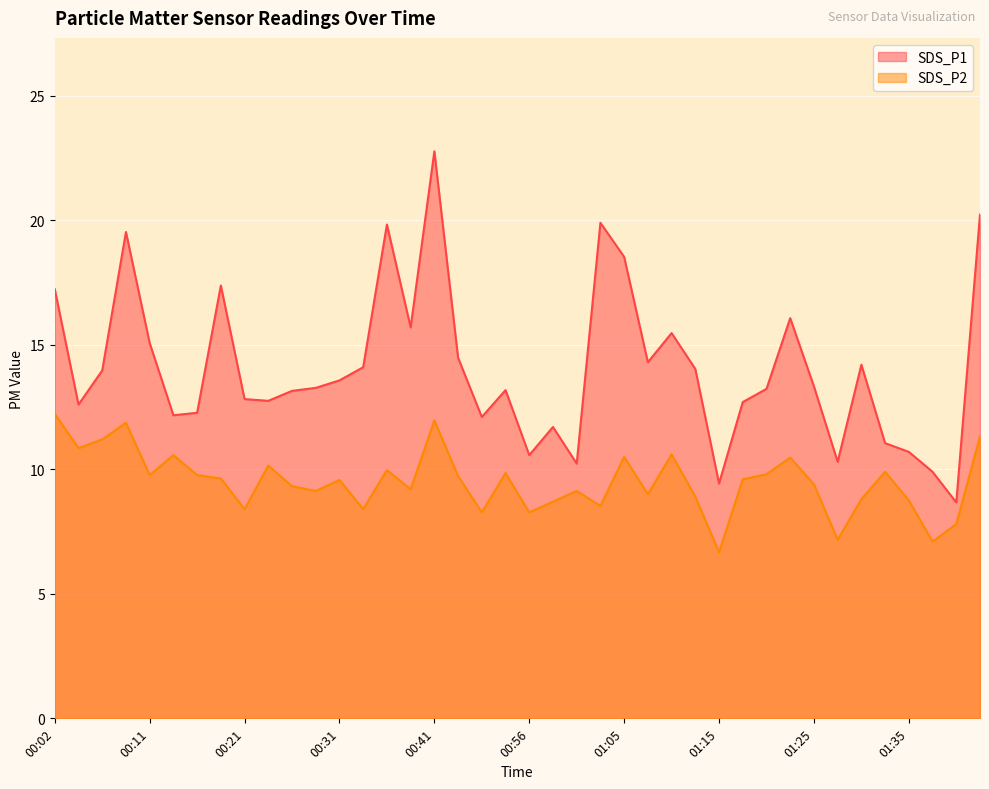

At which category is the sum across all series the highest?

00:41